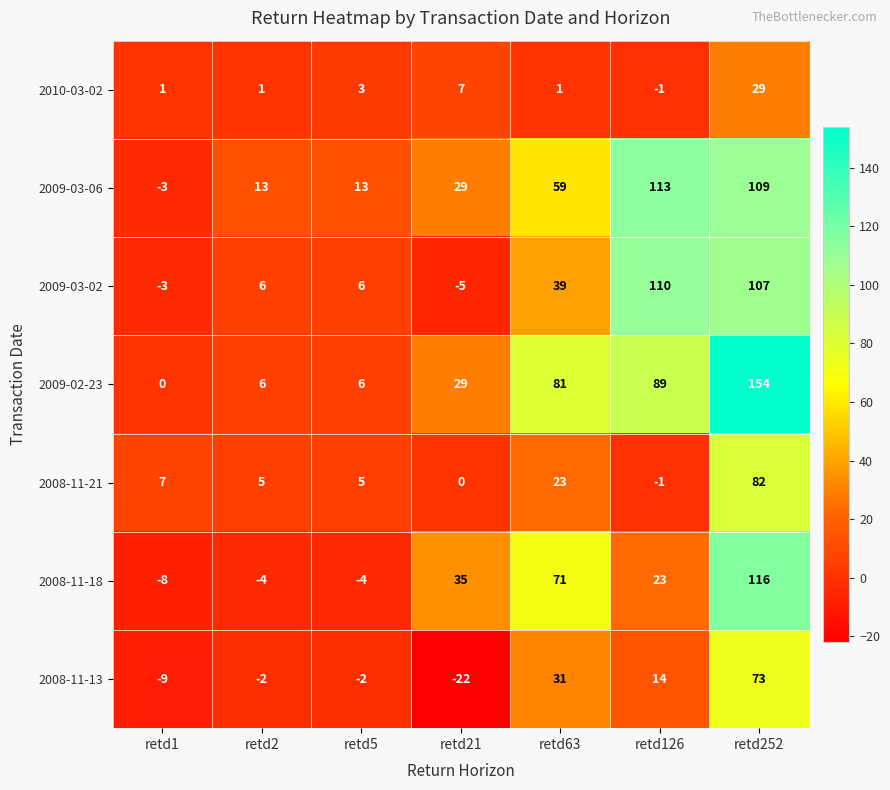

List the series in order of their peak value, highest first.

2009-02-23, 2008-11-18, 2009-03-06, 2009-03-02, 2008-11-21, 2008-11-13, 2010-03-02